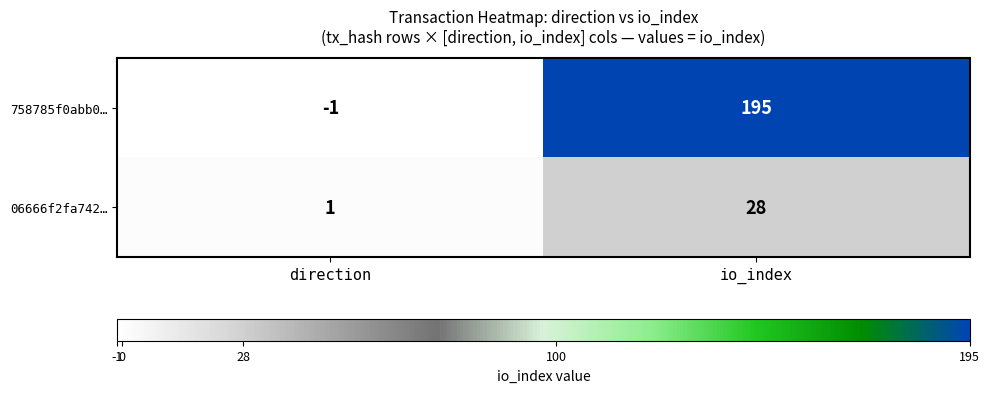

What is the maximum value for 06666f2fa742…?

28